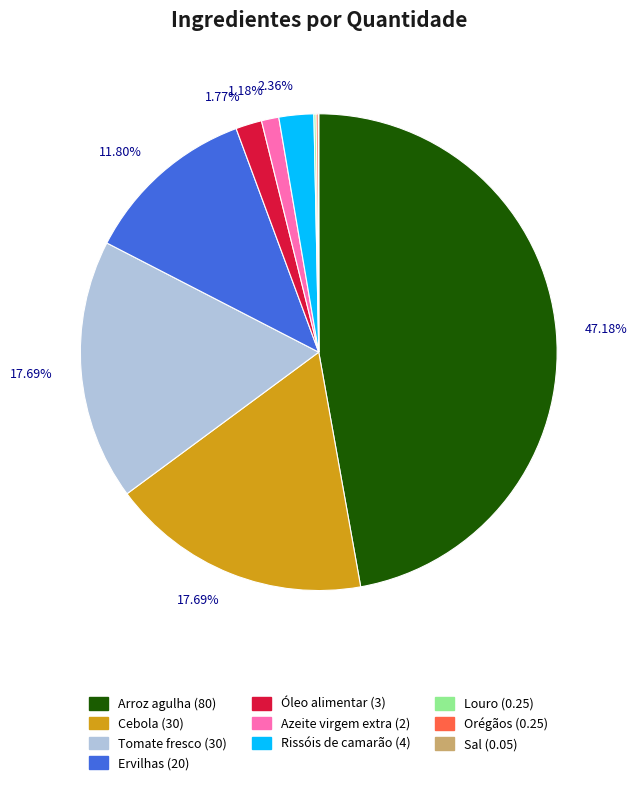

Combined, what portion of the pie is Cebola and Arroz agulha?

64.9%